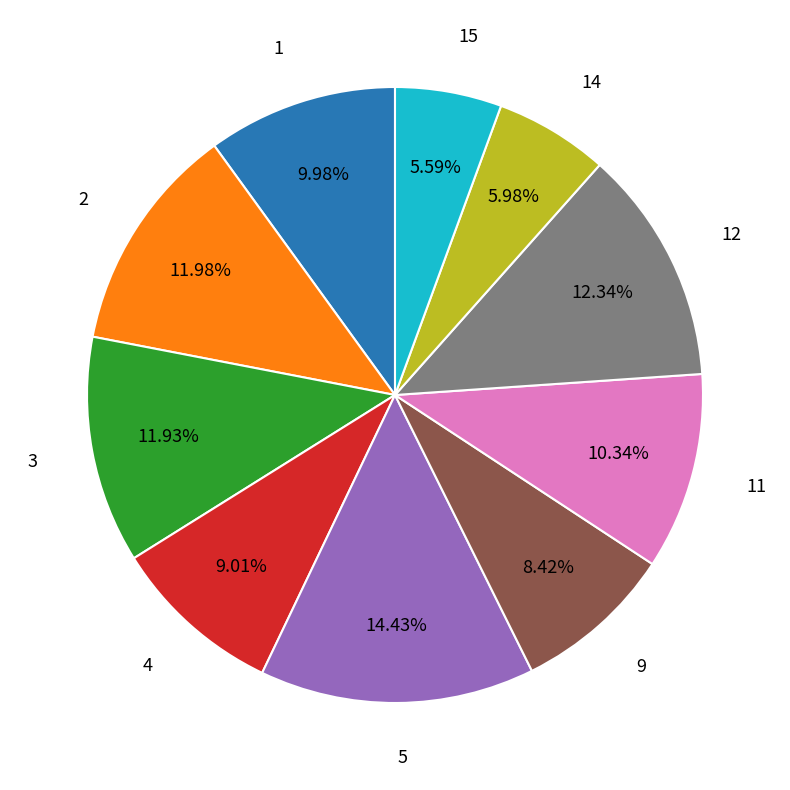

Count the number of slices in the pie.

10